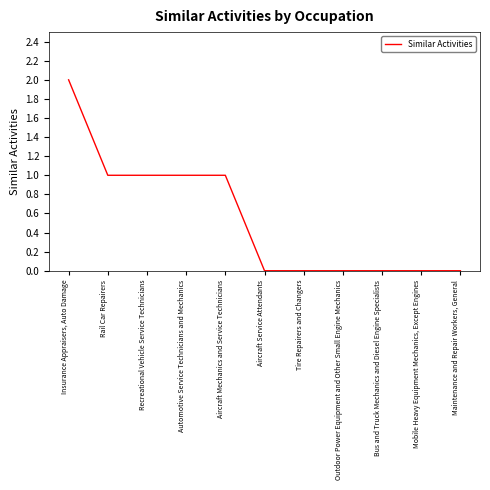

Reading left to right, what are all the values shown in this chart?

2	1	1	1	1	0	0	0	0	0	0